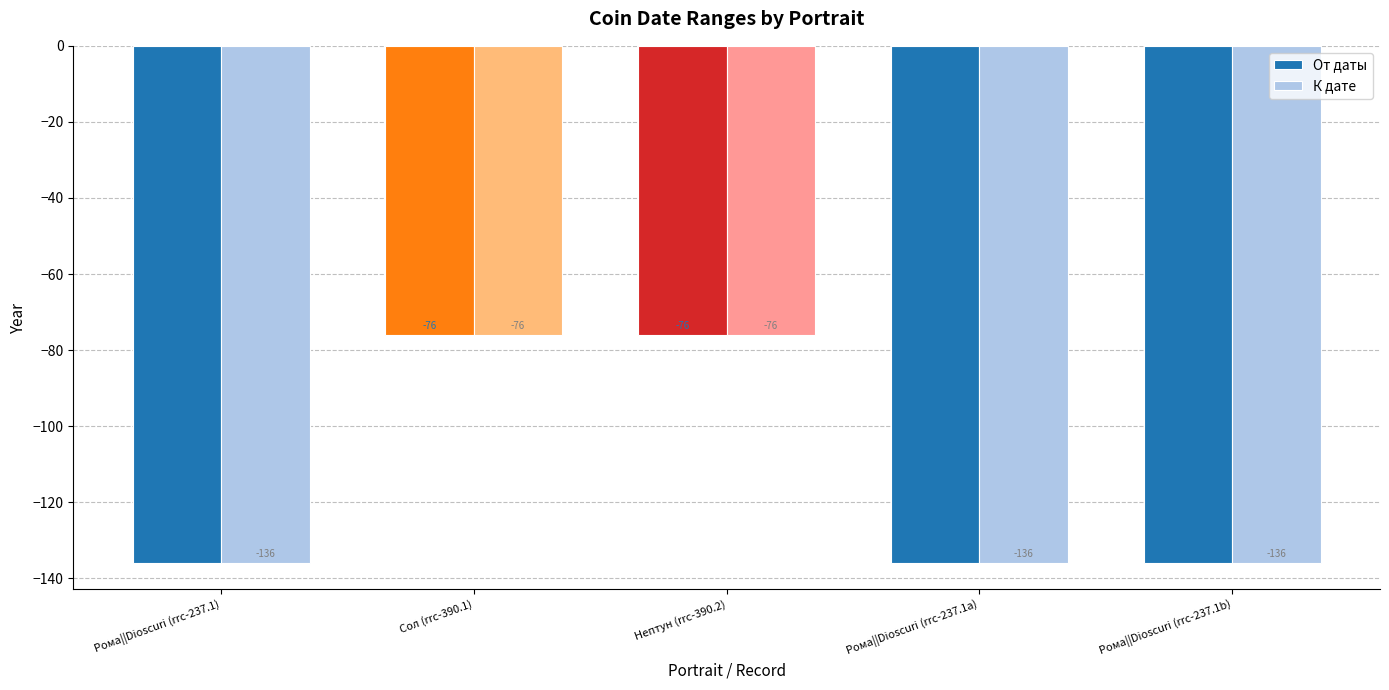

Reading left to right, transcribe all the data shown in this chart.

От даты: -136	-76	-76	-136	-136
К дате: -136	-76	-76	-136	-136